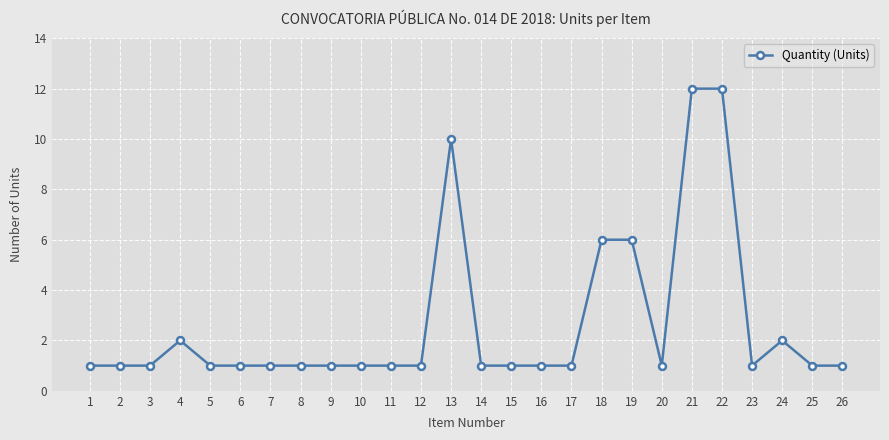

What is the difference between the maximum and minimum values?

11